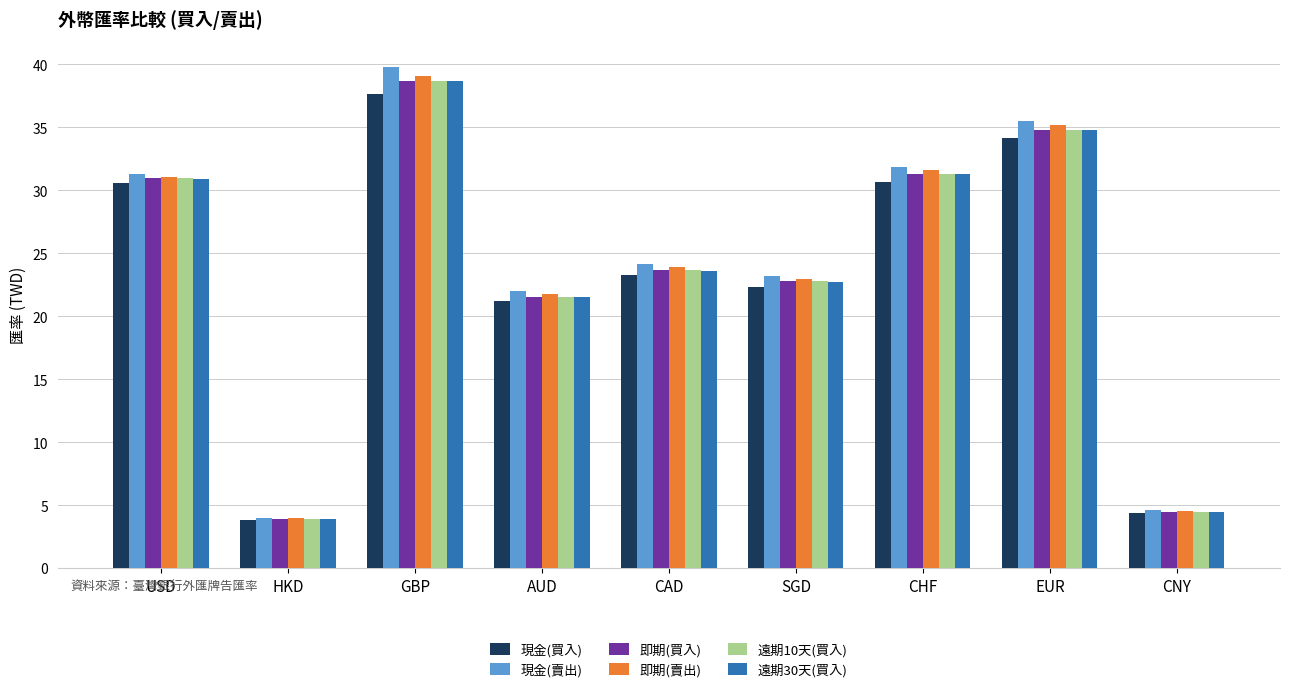

Does the chart contain stacked bars?

No